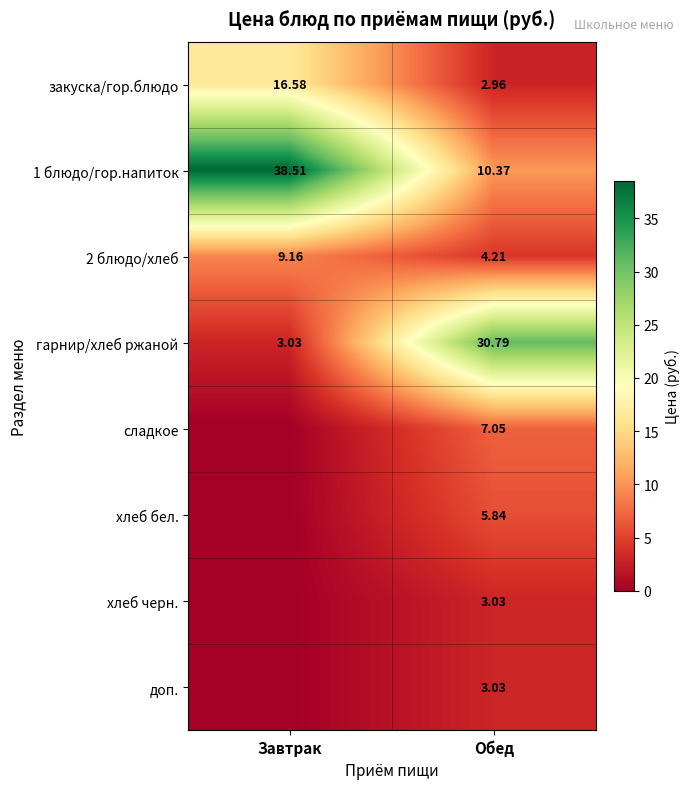

What is the spread (max minus min) of values at Обед?

27.8